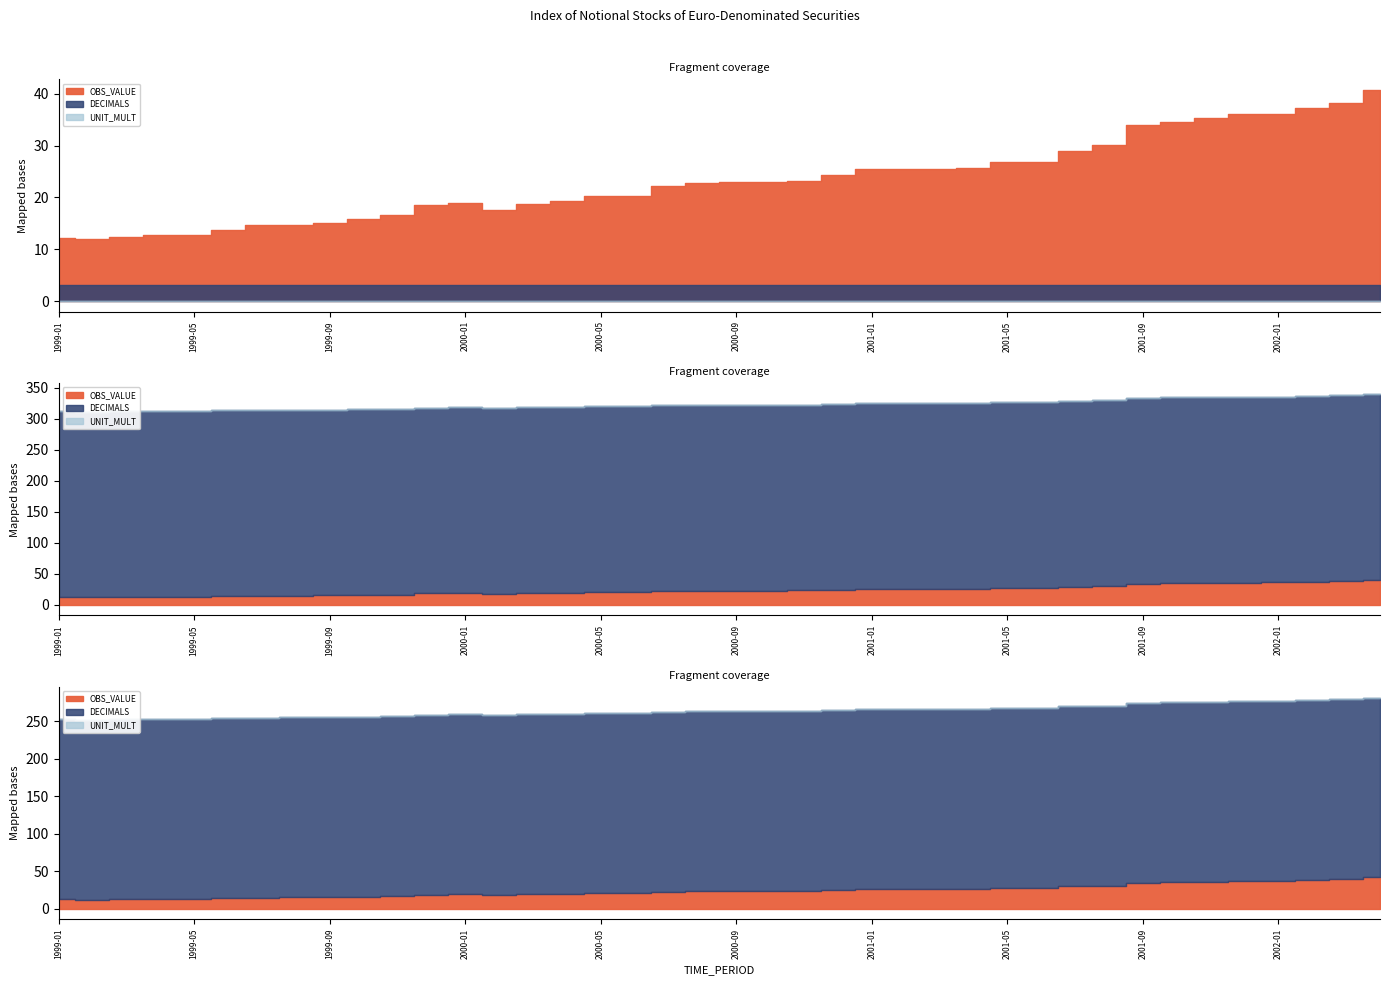

The value of DECIMALS at 2001-11 is 4.6. True or false?

False